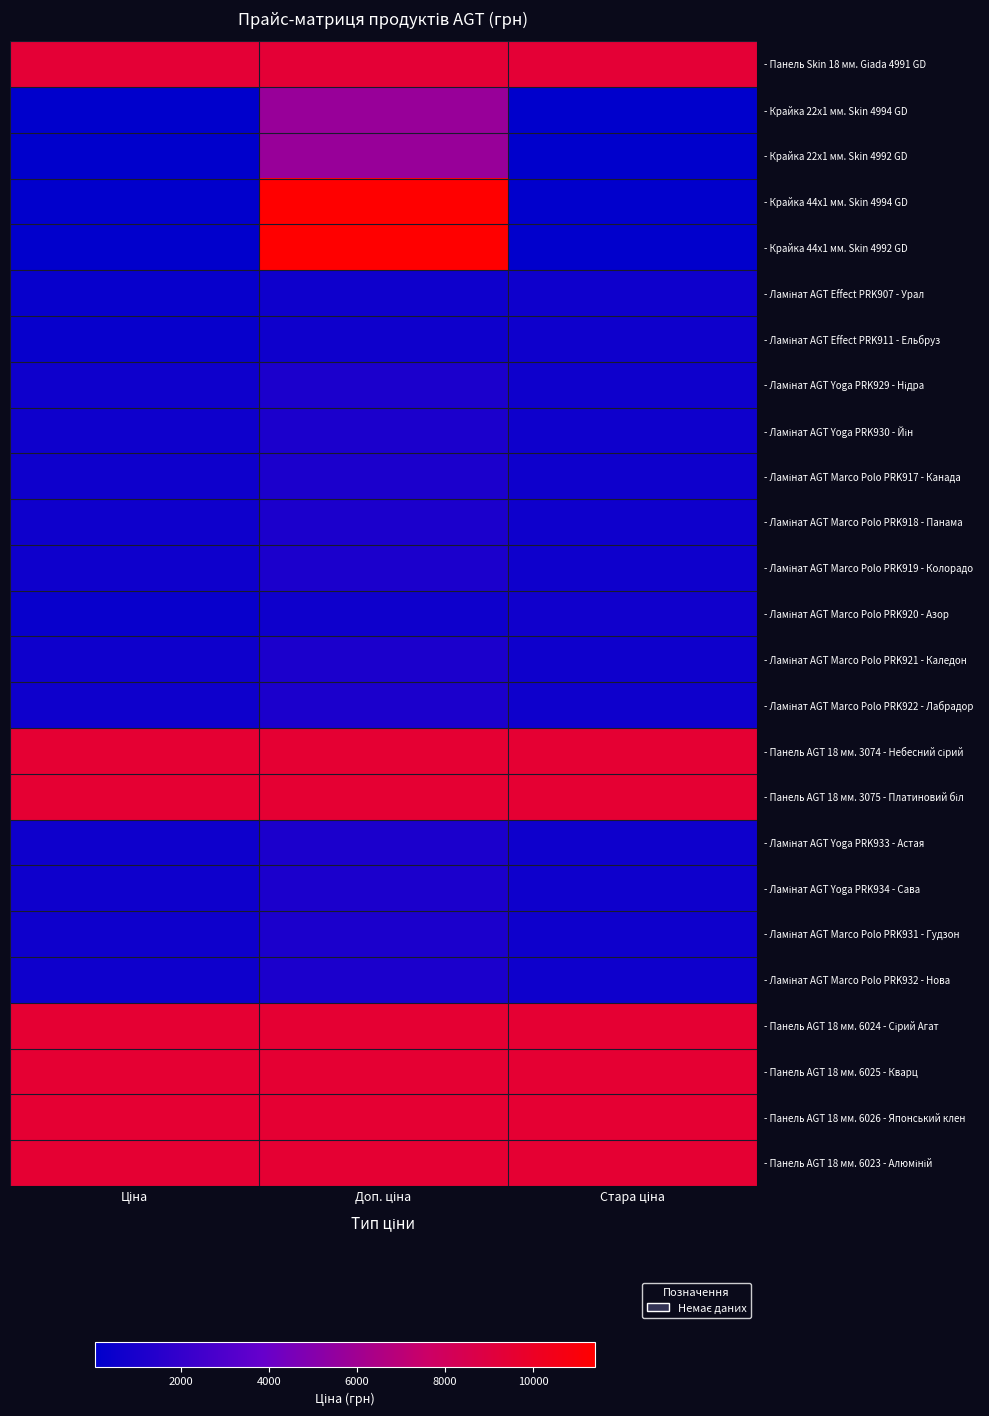

At how many categories does at least one series exceed 2974?

3